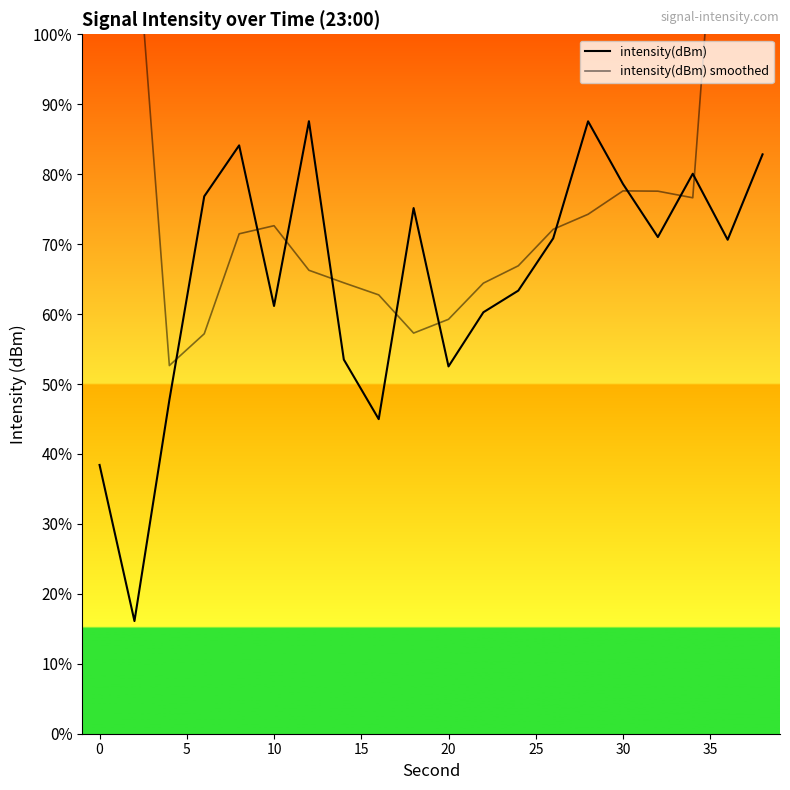

Which series ends up on top after the final intersection of intensity(dBm) and intensity(dBm) smoothed?

intensity(dBm) smoothed